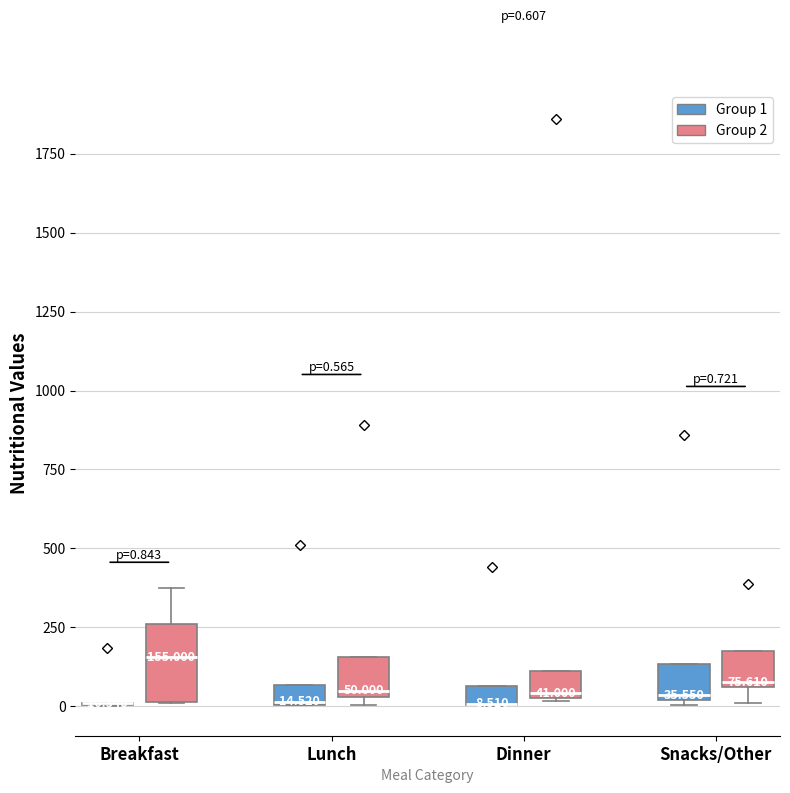

Comparing the boxes themselves (not the whiskers), which one is the tallest?

Breakfast (Group 2)